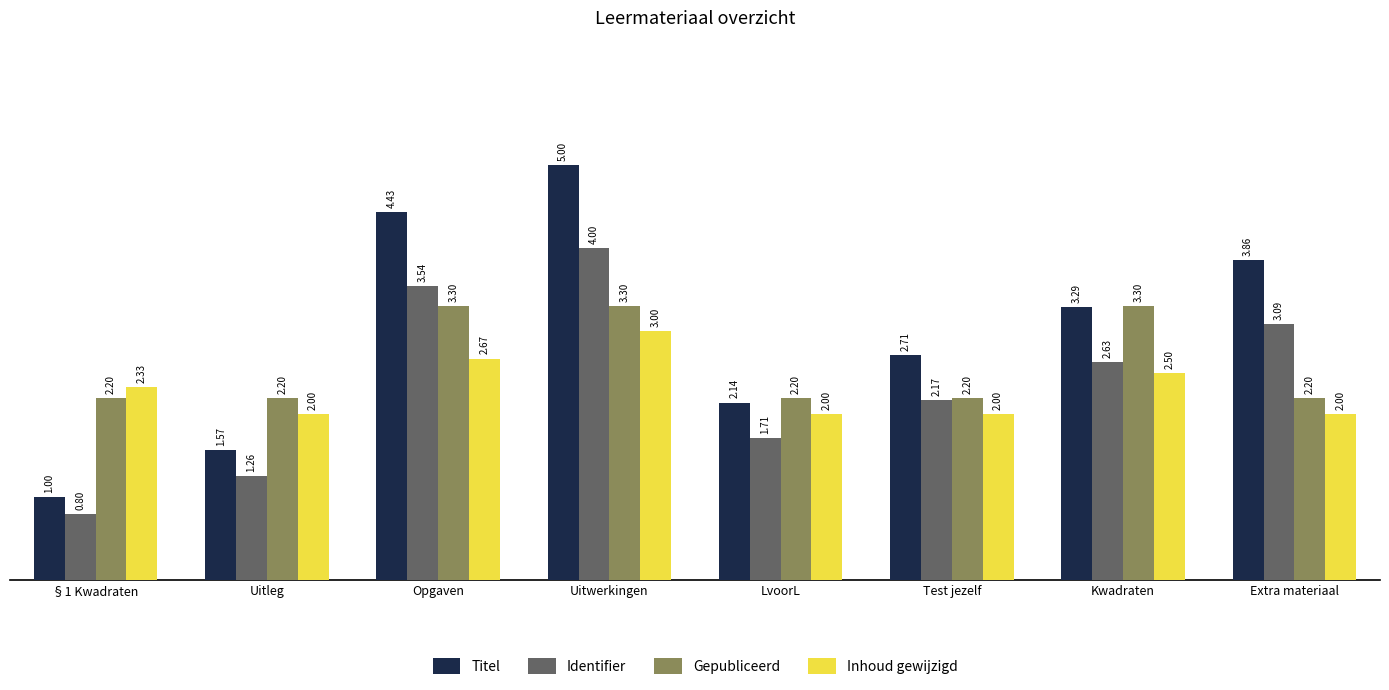

At which label is Identifier closest to 2?

Test jezelf